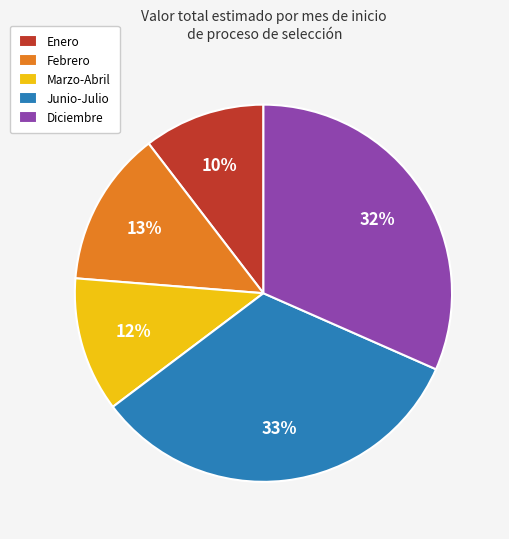

What is the ratio of the value at Febrero to the value at Diciembre?

0.4